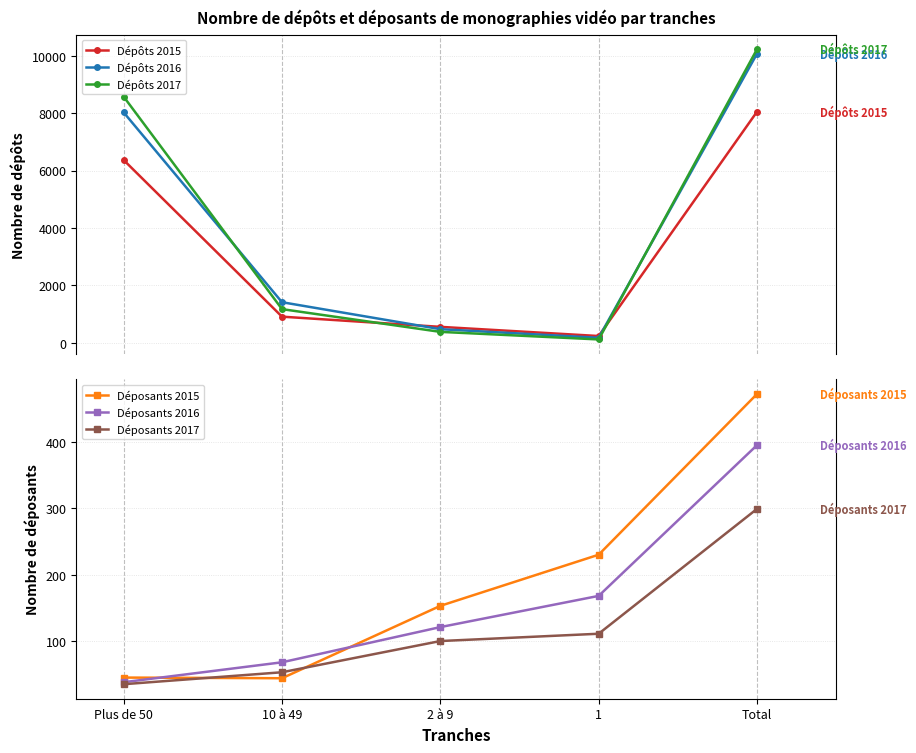

What is the minimum value for Déposants 2015?

44